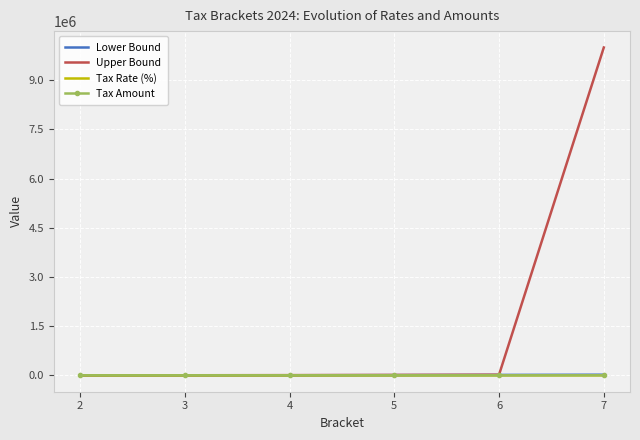

Which series has the largest total across all categories?

Upper Bound